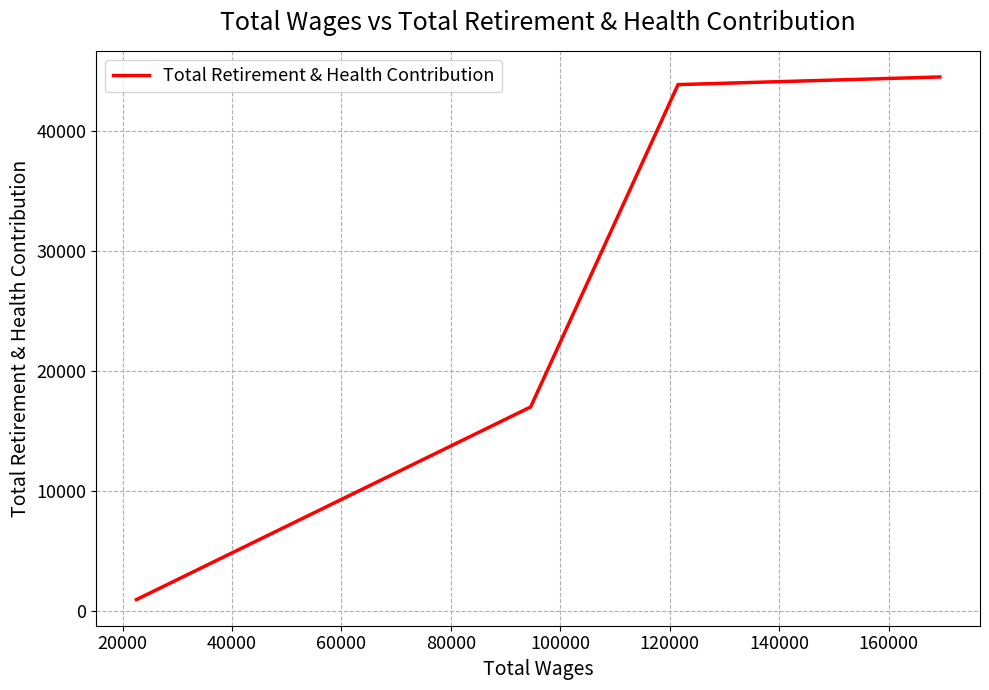

Is it true that the value at 0 is 19389?

False